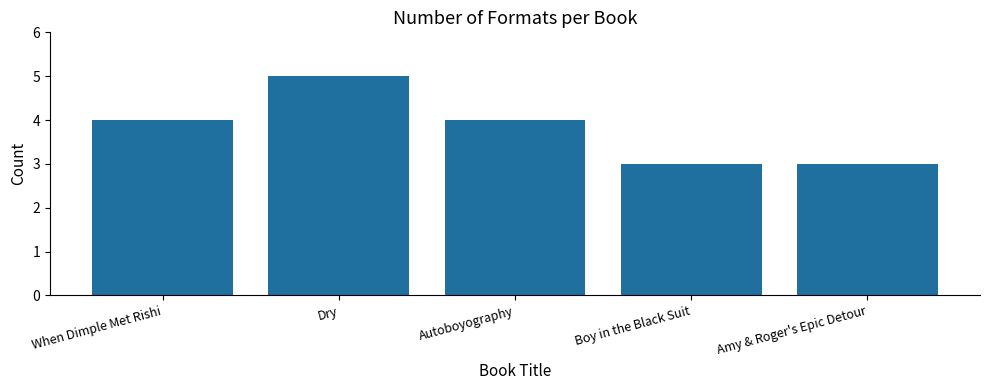

Which has a higher value, Dry or Boy in the Black Suit?

Dry